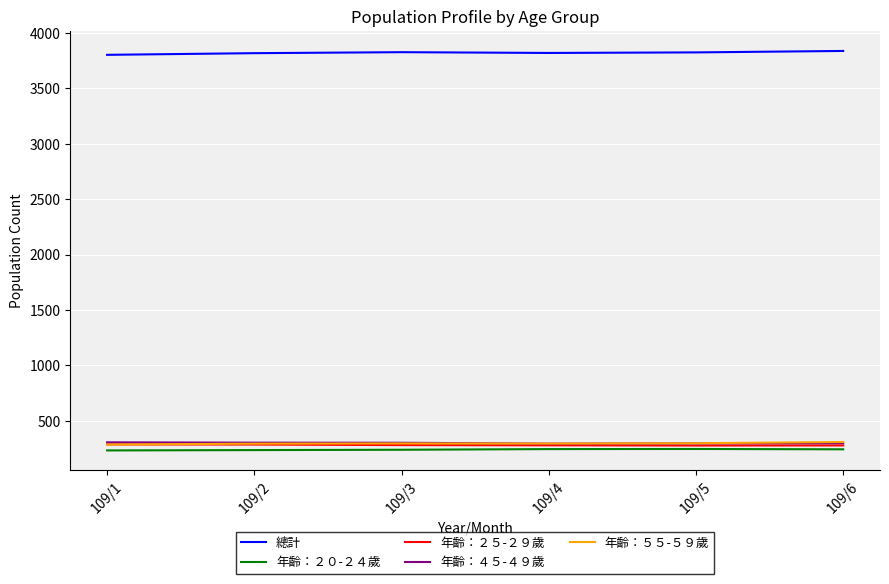

What is the difference between the highest and lowest values at 109/5?

3576